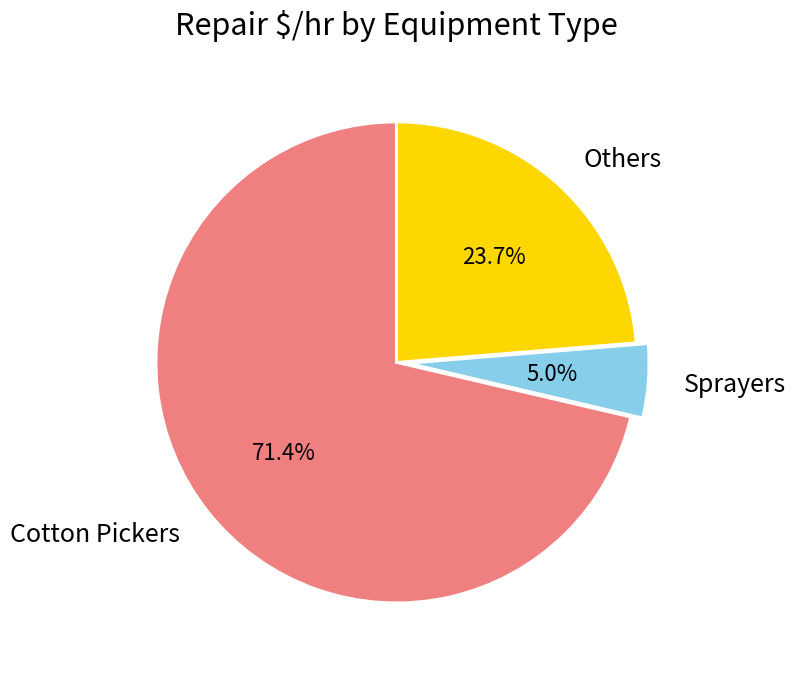

Rank the categories by value from highest to lowest.

Cotton Pickers, Others, Sprayers